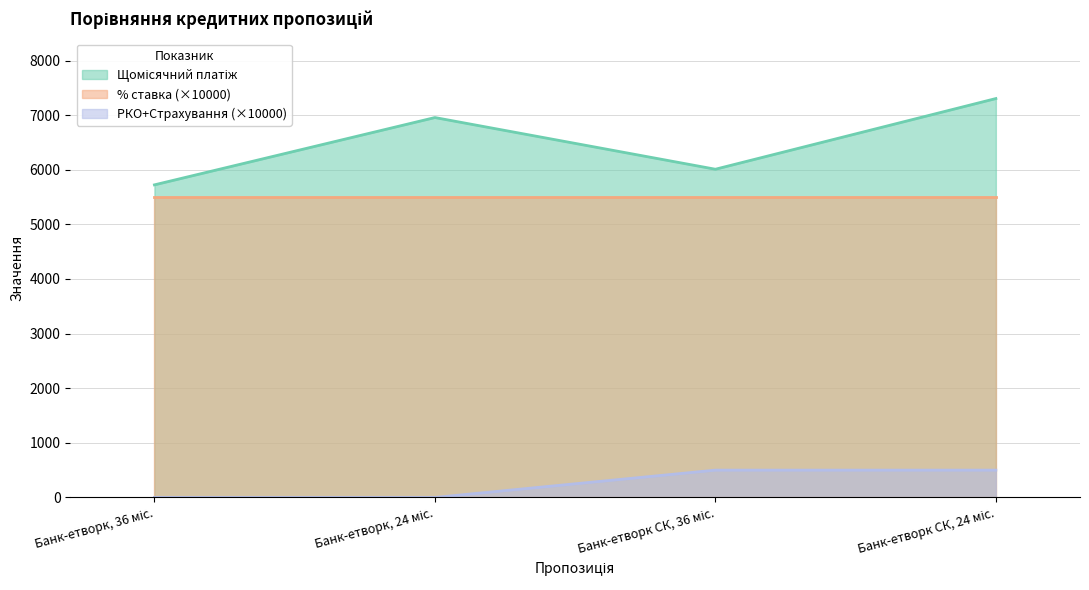

What is the average value of the РКО+Страхування series?

250.0